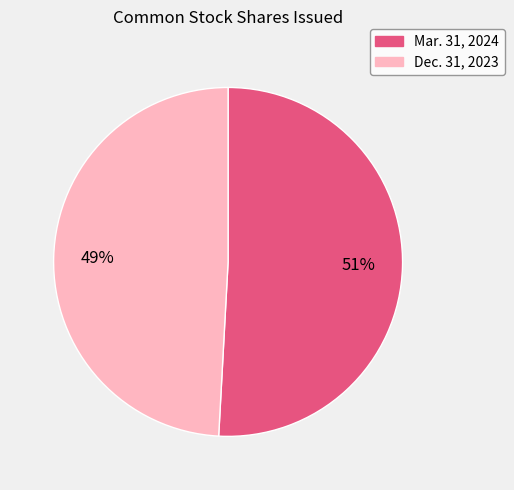

Count the number of slices in the pie.

2